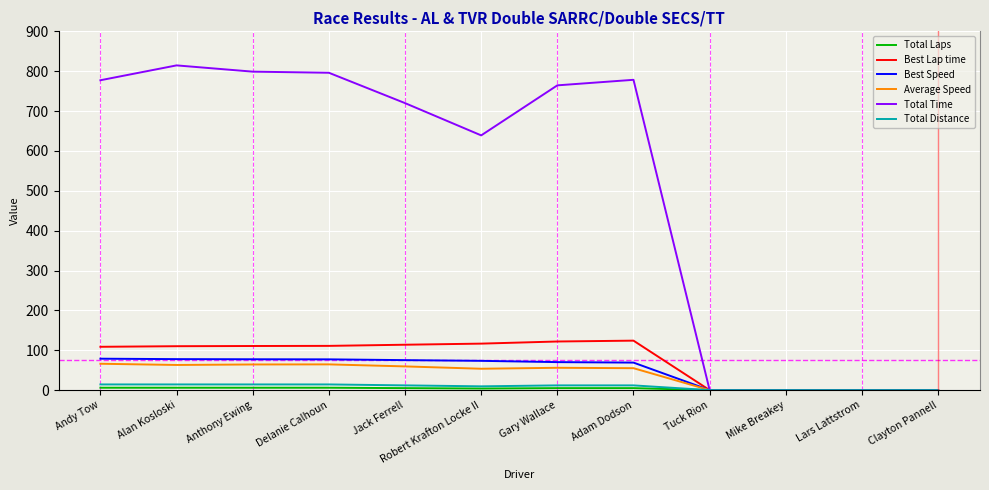

Does the chart have visible grid lines?

Yes